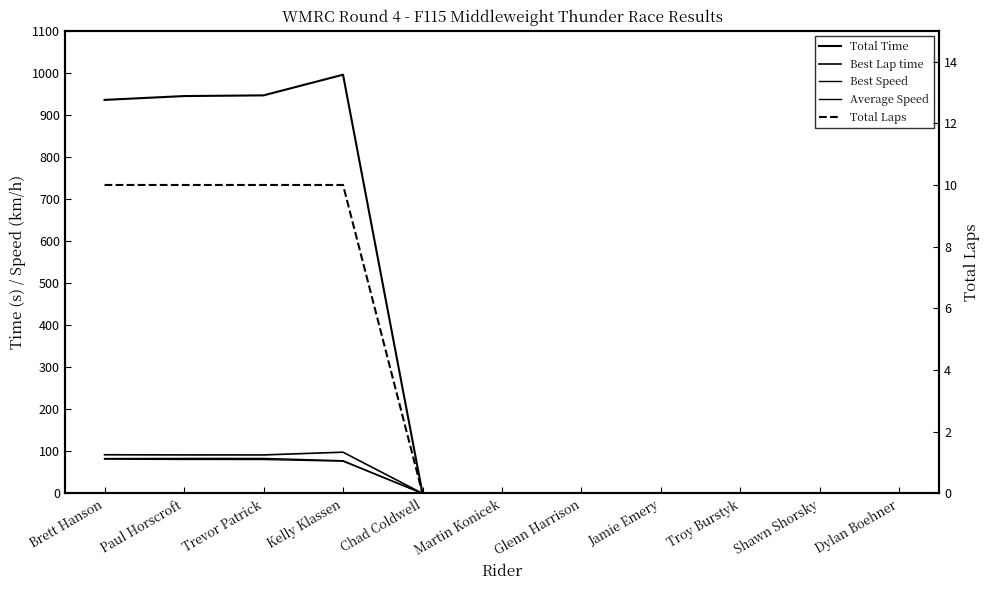

At which category does Total Time reach its first local peak?

Kelly Klassen